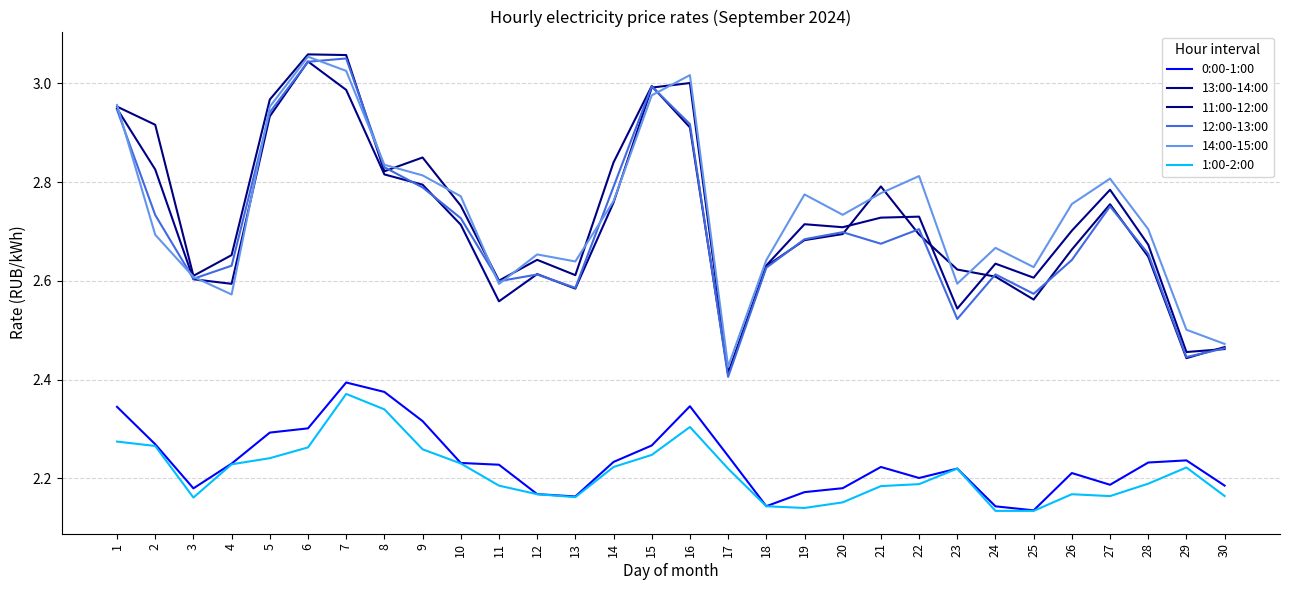

At how many categories does at least one series exceed 2?

30